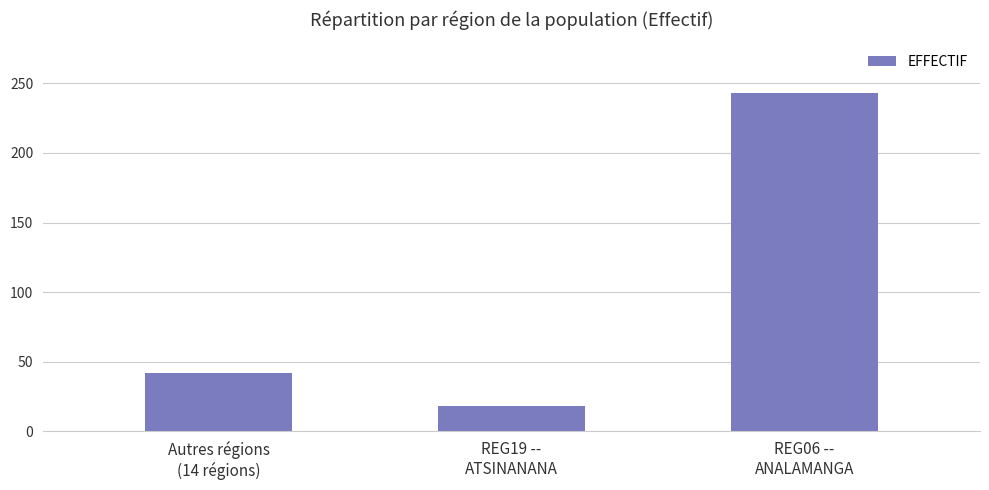

The value at REG06 --
ANALAMANGA is 98. True or false?

False